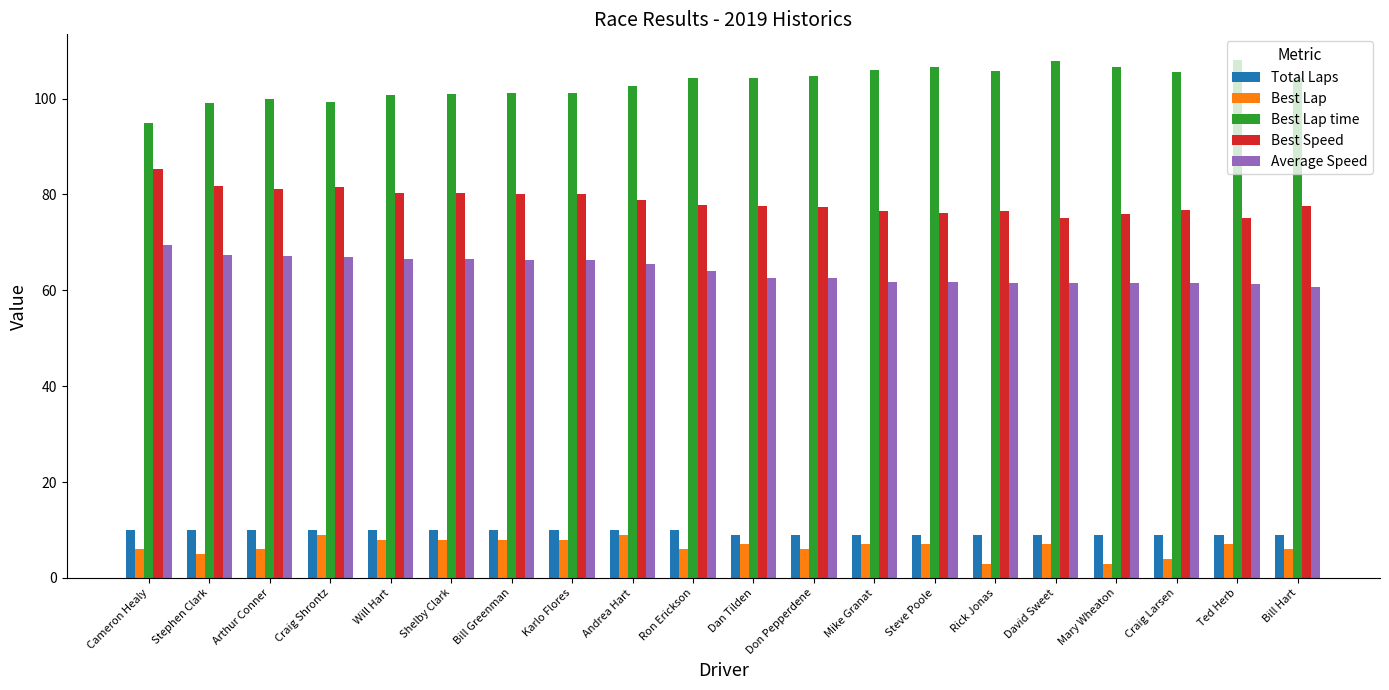

What is the difference between the maximum and minimum values in the Best Speed series?

10.4